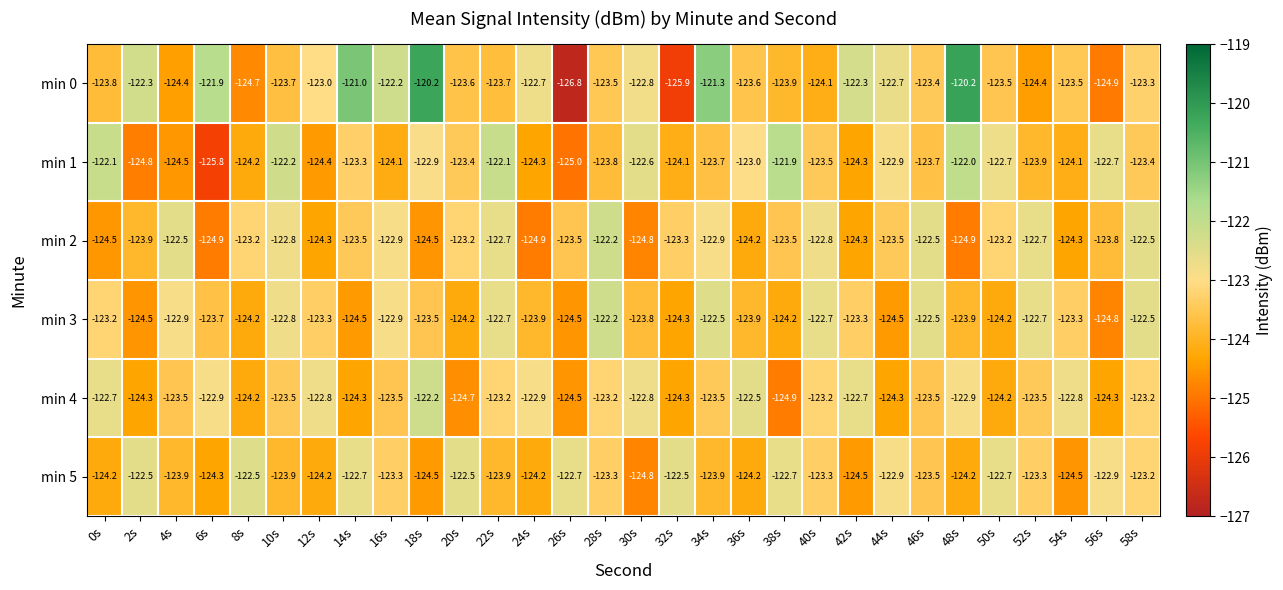

What is the difference between the maximum and minimum values in the min 1 series?

3.9